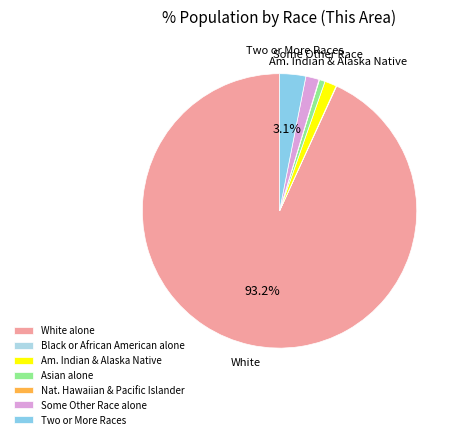

Rank the categories by value from highest to lowest.

White alone, Two or More Races, Some Other Race alone, American Indian and Alaska Native, Asian alone, Black or African American alone, Native Hawaiian and Other Pacific